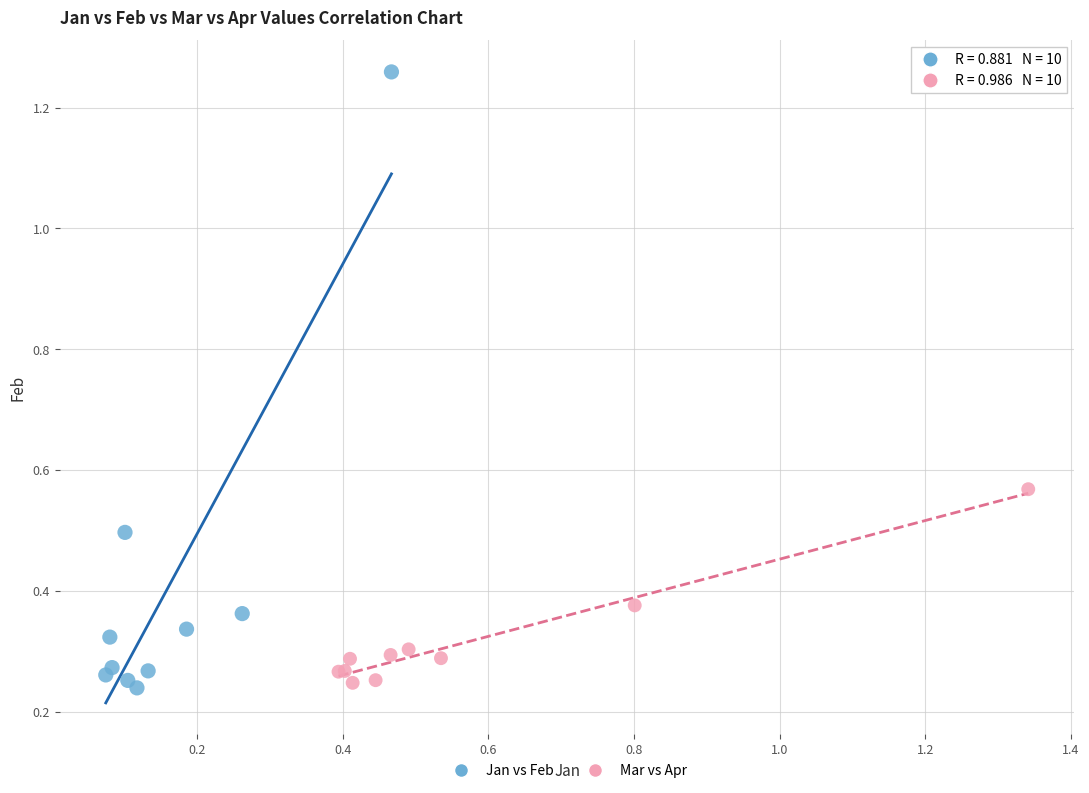

Which series has the widest spread of Y values?

Jan vs Feb